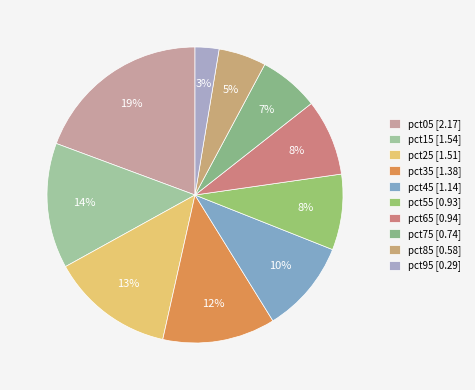

Rank the categories by value from highest to lowest.

pct05, pct15, pct25, pct35, pct45, pct65, pct55, pct75, pct85, pct95